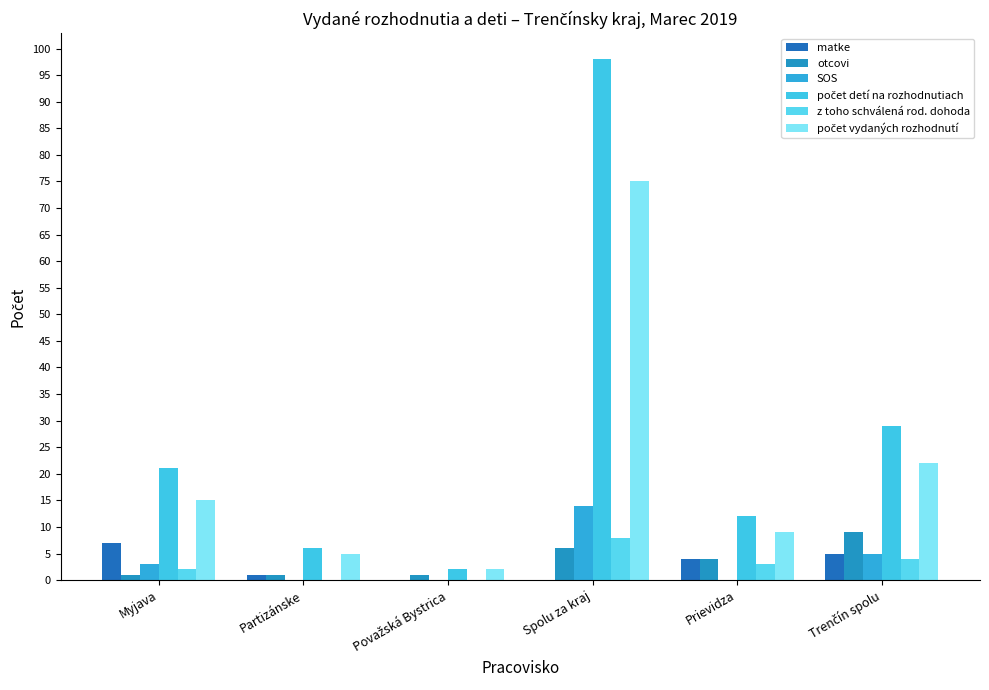

Reading right to left, extract all data points from this chart.

matke: 5	4	0	0	1	7
otcovi: 9	4	6	1	1	1
SOS: 5	0	14	0	0	3
počet detí na rozhodnutiach: 29	12	98	2	6	21
z toho schválená rod. dohoda: 4	3	8	0	0	2
počet vydaných rozhodnutí: 22	9	75	2	5	15